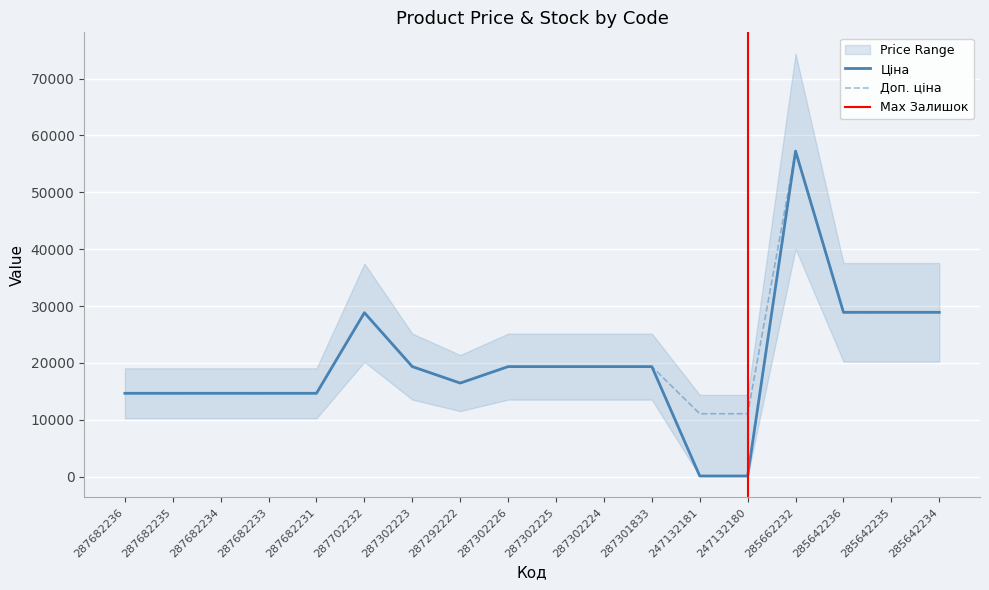

At which category is the sum across all series the highest?

285662232